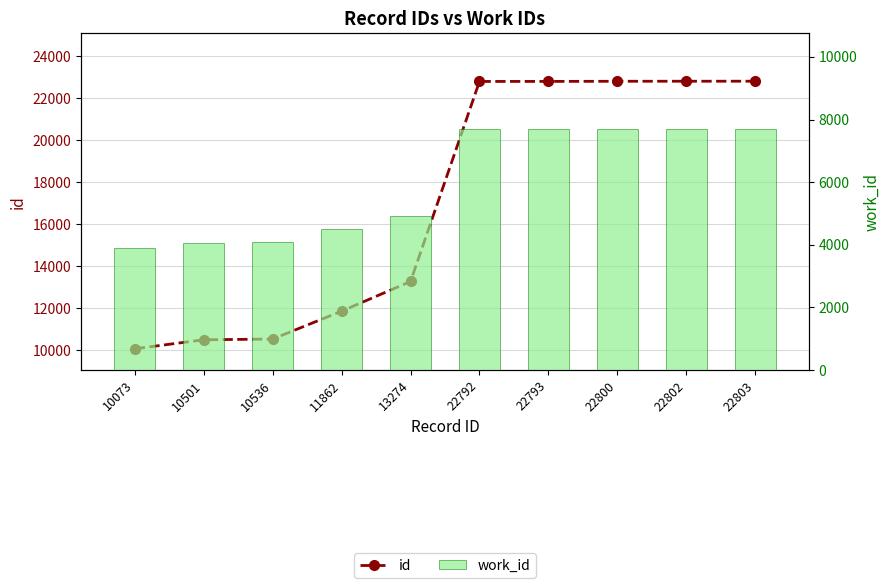

What is the value of the work_id bar at the 6th from the left?

7682